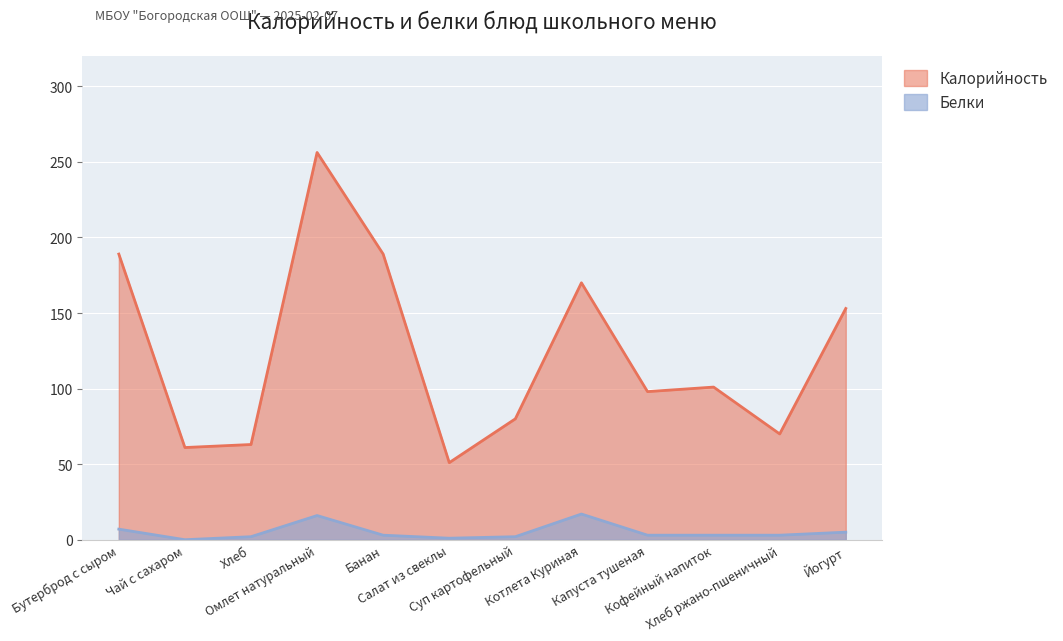

True or false: Калорийность and Белки cross at least once.

False